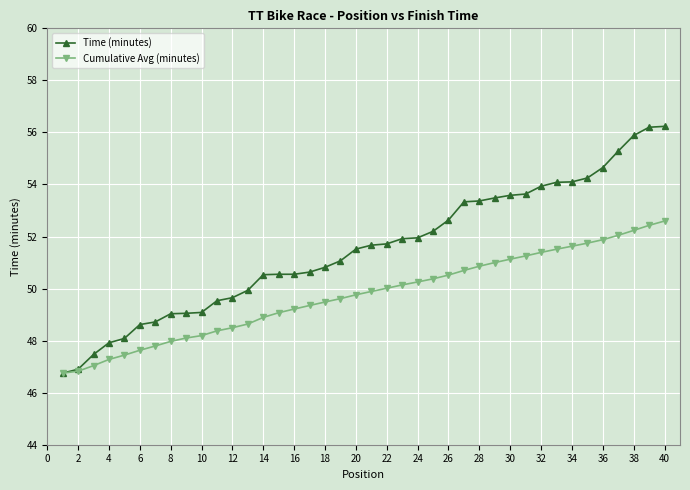

List the series in order of their peak value, lowest first.

Cumulative Avg (minutes), Time (minutes)